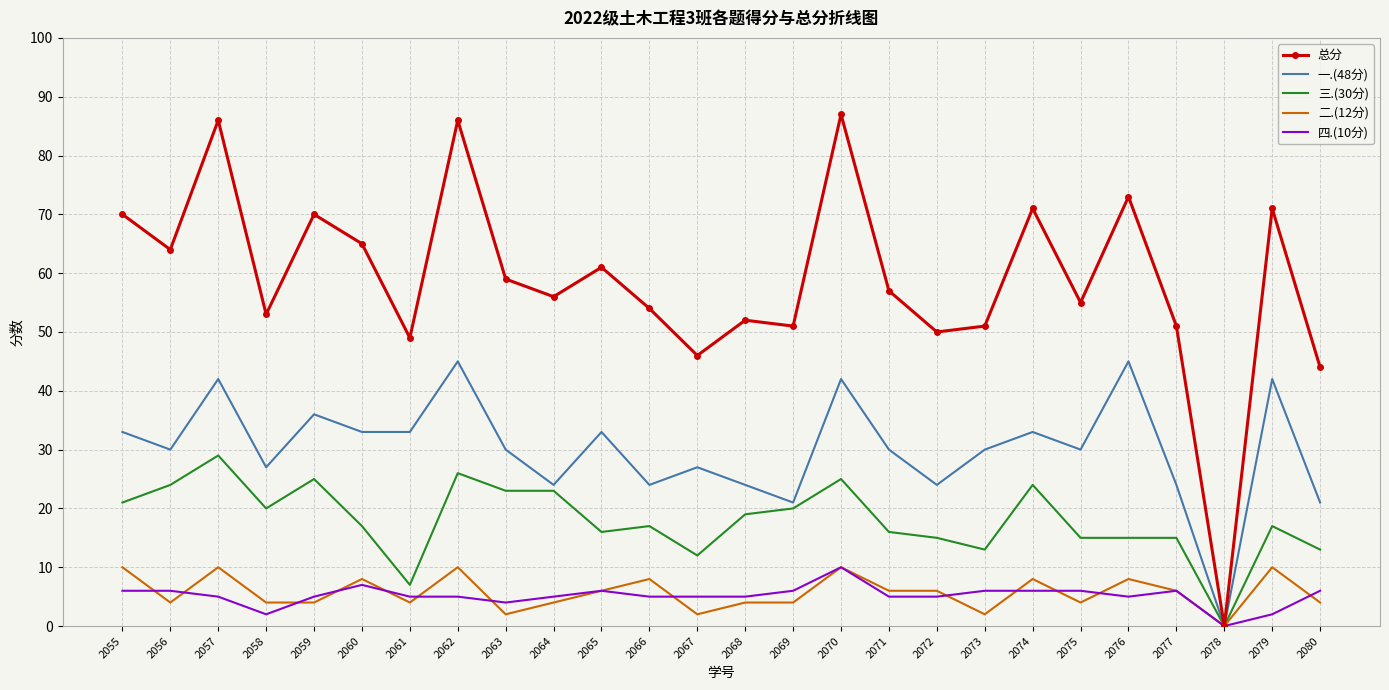

Is it true that 一.(48分) equals 21 at 2073?

False